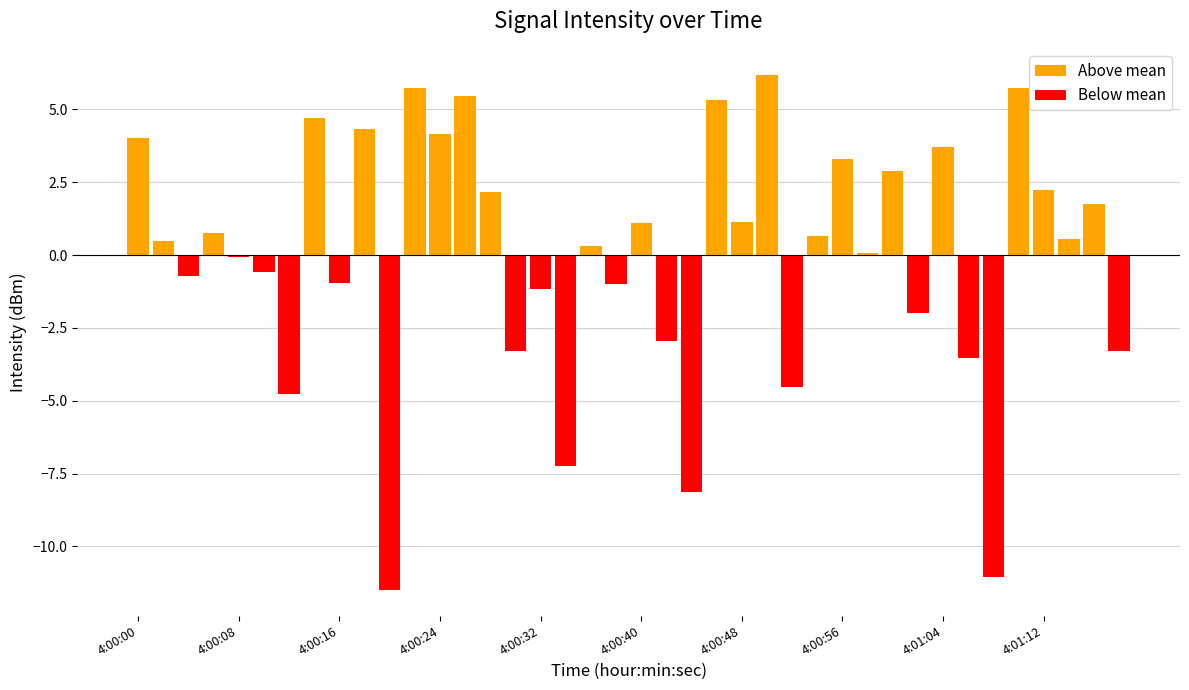

What is the value of the 1st bar from the left?

4.0